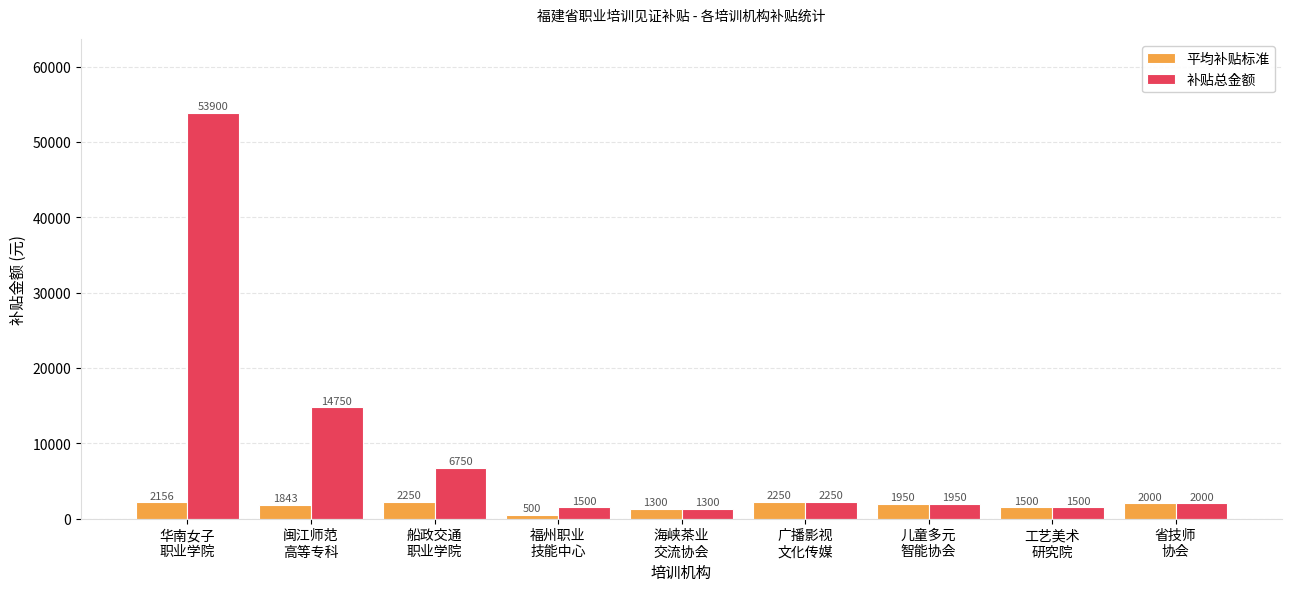

Reading left to right, transcribe all the data shown in this chart.

平均补贴标准: 华南女子
职业学院=2156	闽江师范
高等专科=1843	船政交通
职业学院=2250	福州职业
技能中心=500	海峡茶业
交流协会=1300	广播影视
文化传媒=2250	儿童多元
智能协会=1950	工艺美术
研究院=1500	省技师
协会=2000
补贴总金额: 华南女子
职业学院=53900	闽江师范
高等专科=14750	船政交通
职业学院=6750	福州职业
技能中心=1500	海峡茶业
交流协会=1300	广播影视
文化传媒=2250	儿童多元
智能协会=1950	工艺美术
研究院=1500	省技师
协会=2000